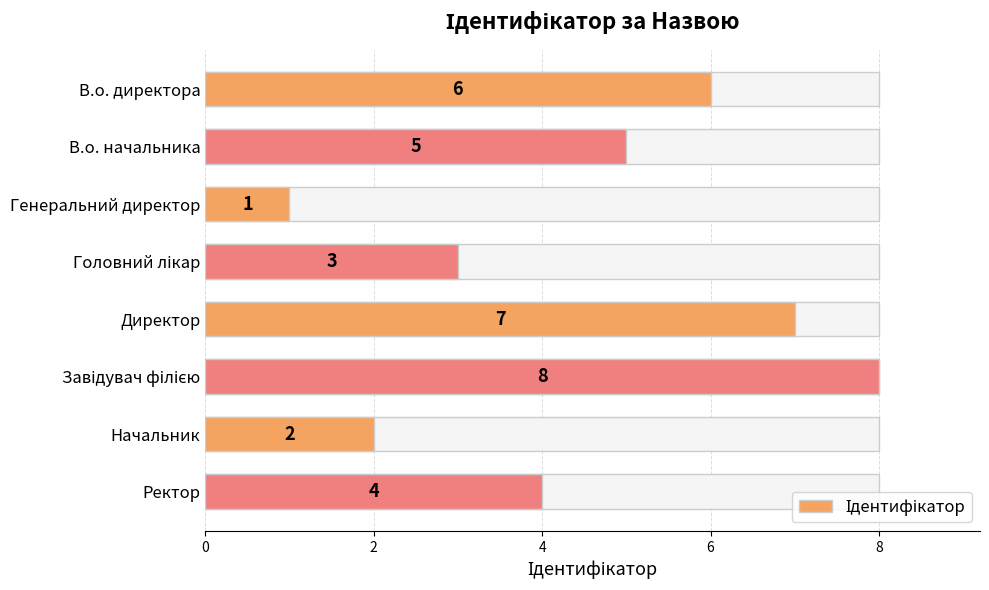

How many distinct data groups are displayed?

1